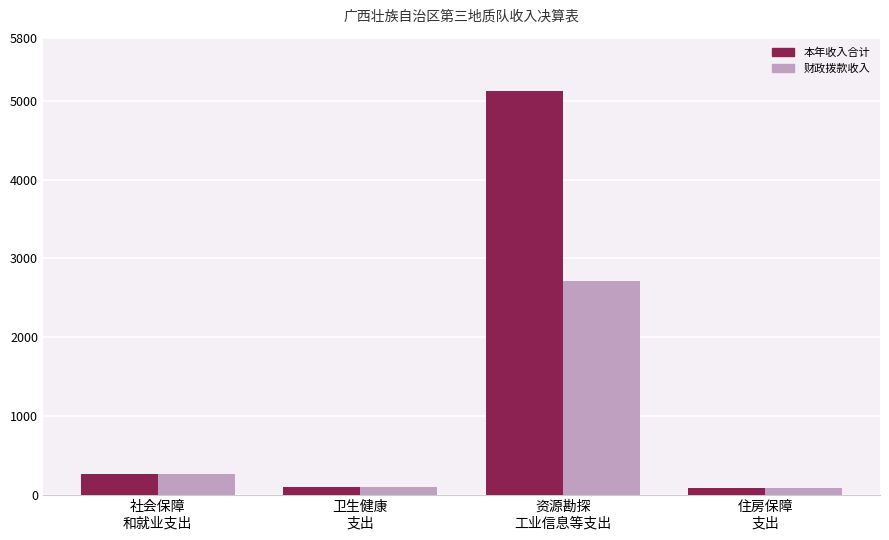

Which series has the largest total across all categories?

本年收入合计